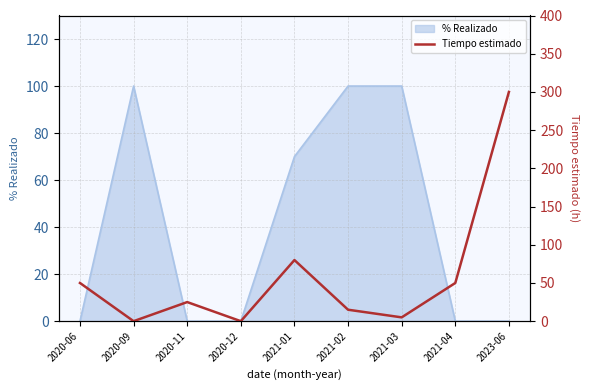

How many positive values are there?

7